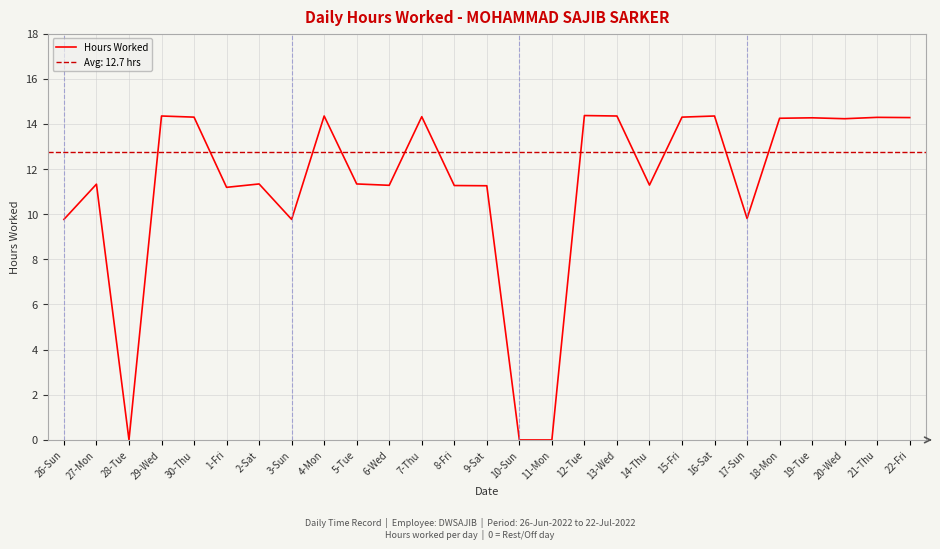

Which has a higher value, 15-Fri or 5-Tue?

15-Fri